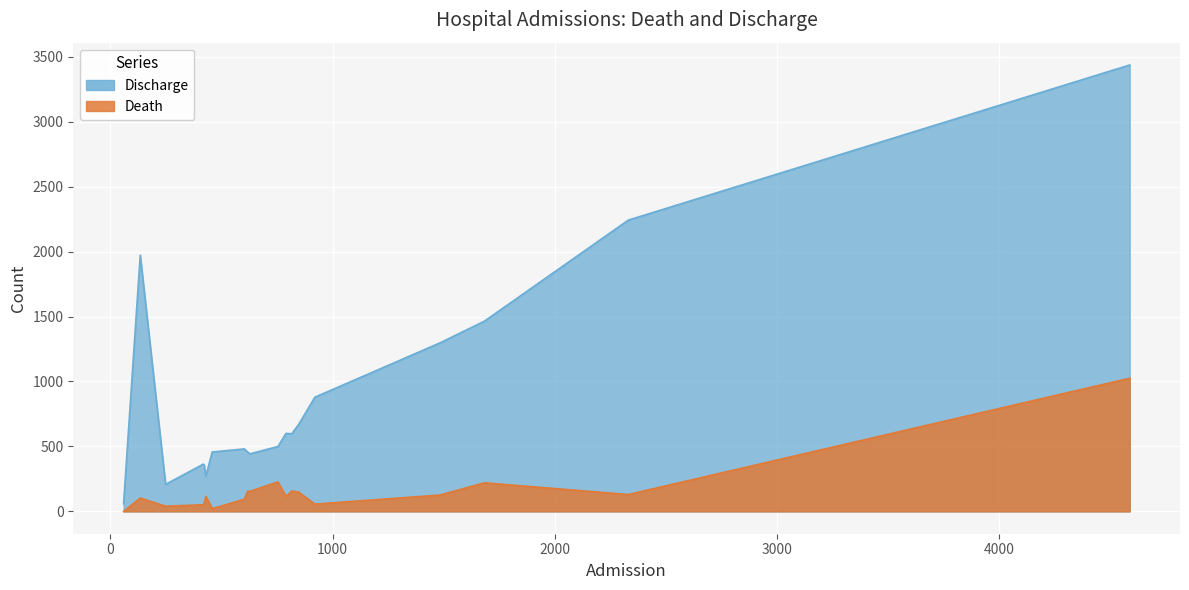

True or false: Death and Discharge intersect in this chart.

False